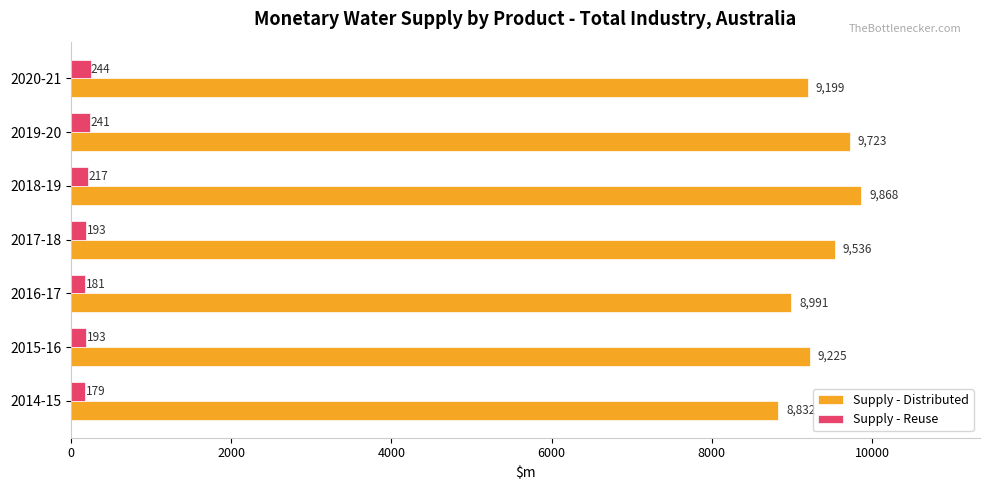

Which series has the largest total across all categories?

Supply - Distributed